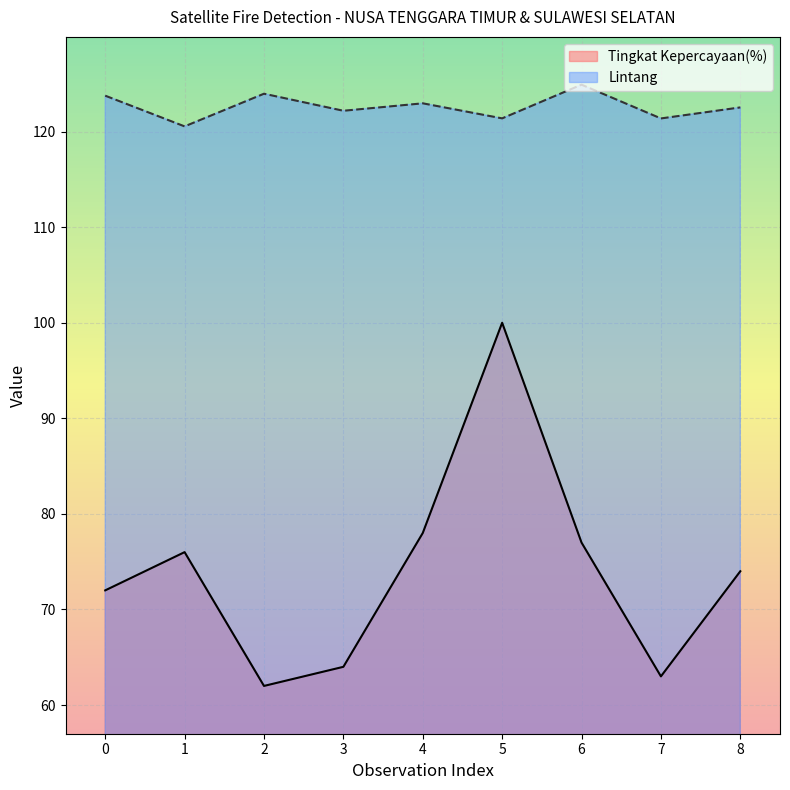

The value of Lintang at 2 is 124.0. True or false?

True